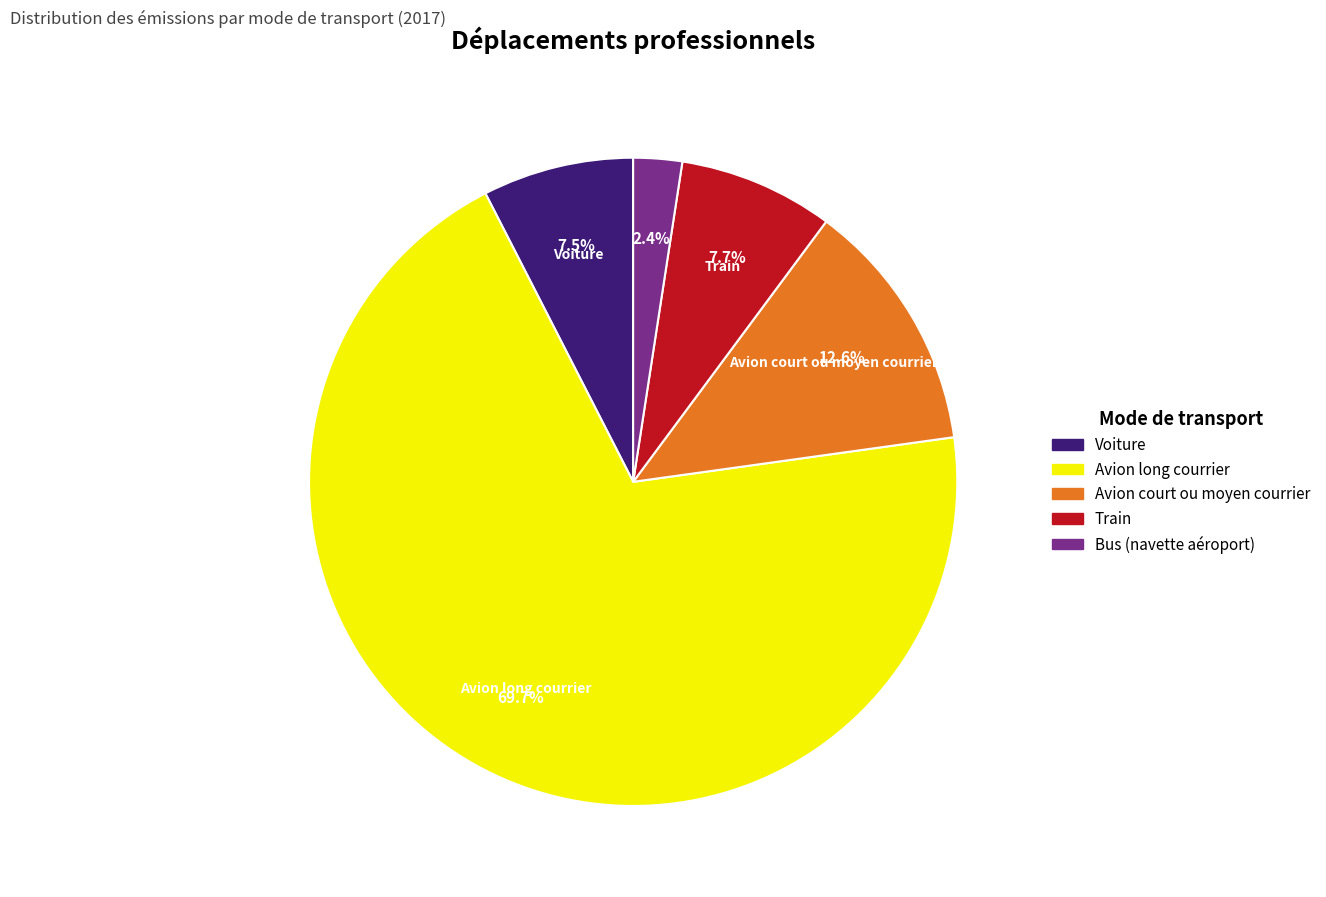

True or false: Bus (navette aéroport) accounts for 2% of the total.

True